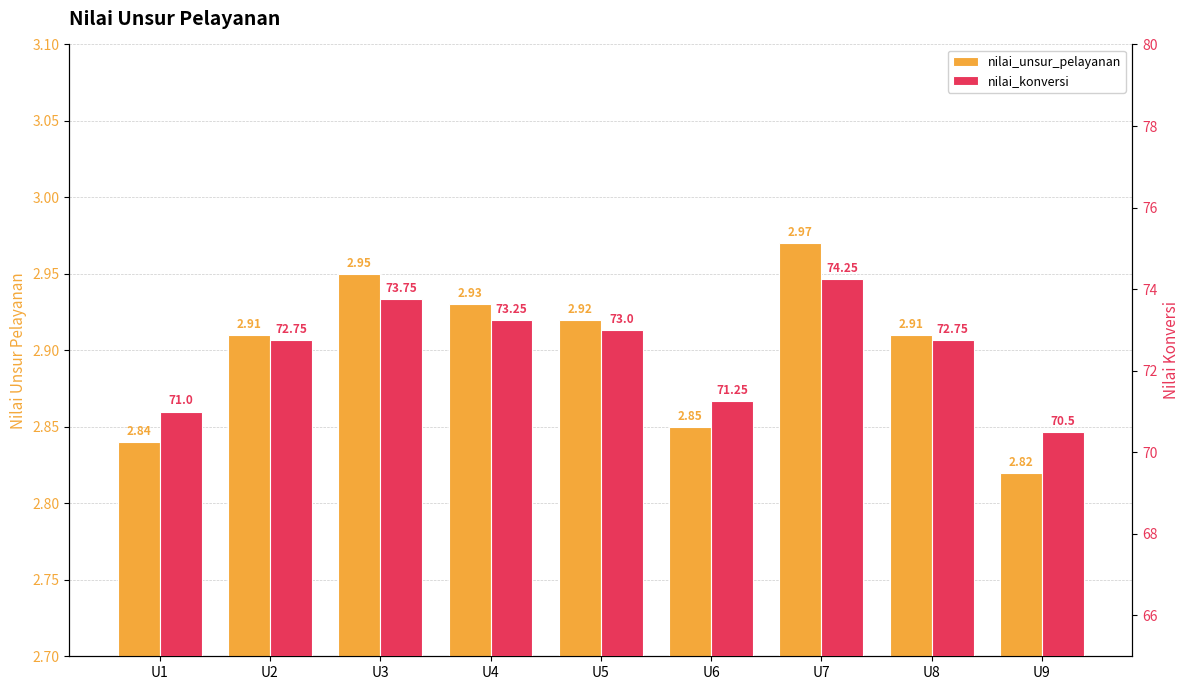

Which series has the widest spread of values?

nilai_konversi